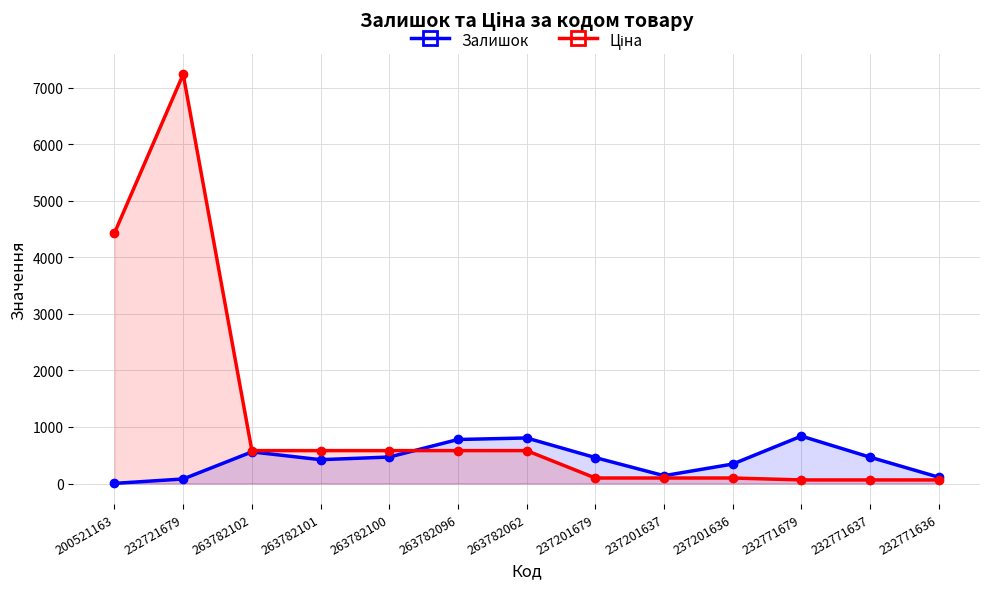

What is the difference between the Залишок values at 263782096 and 263782101?

357.0